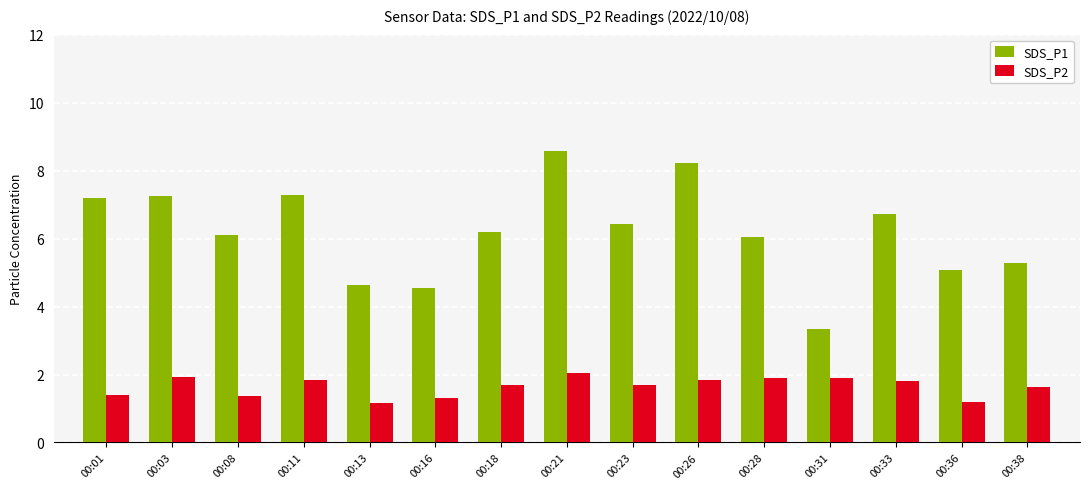

Count the number of categories in the chart.

15